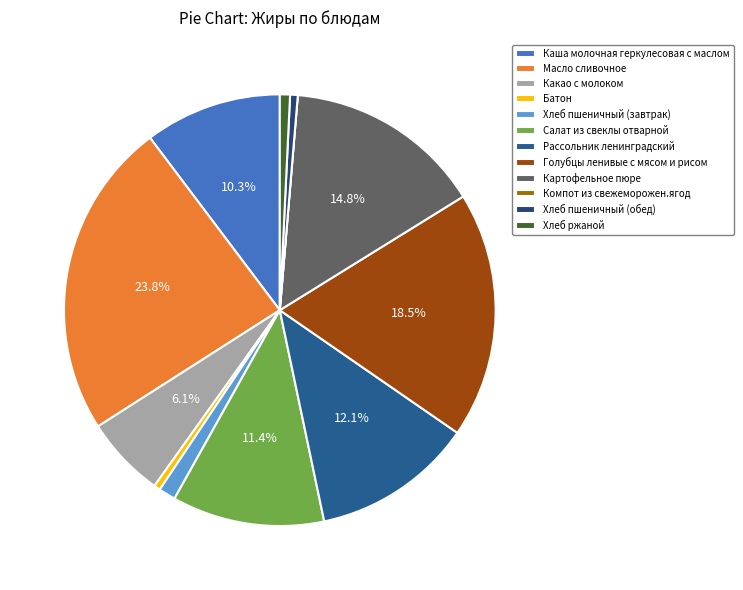

What percentage is NOT represented by Масло сливочное?

76.2%